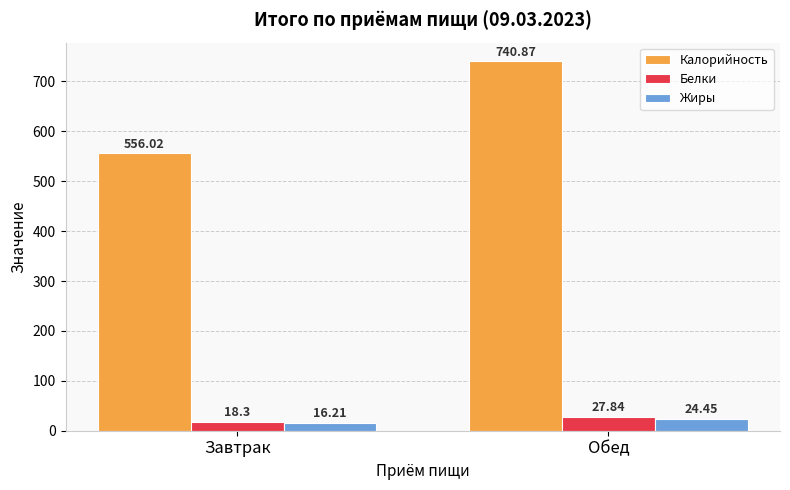

Which series has the largest range (max minus min)?

Калорийность